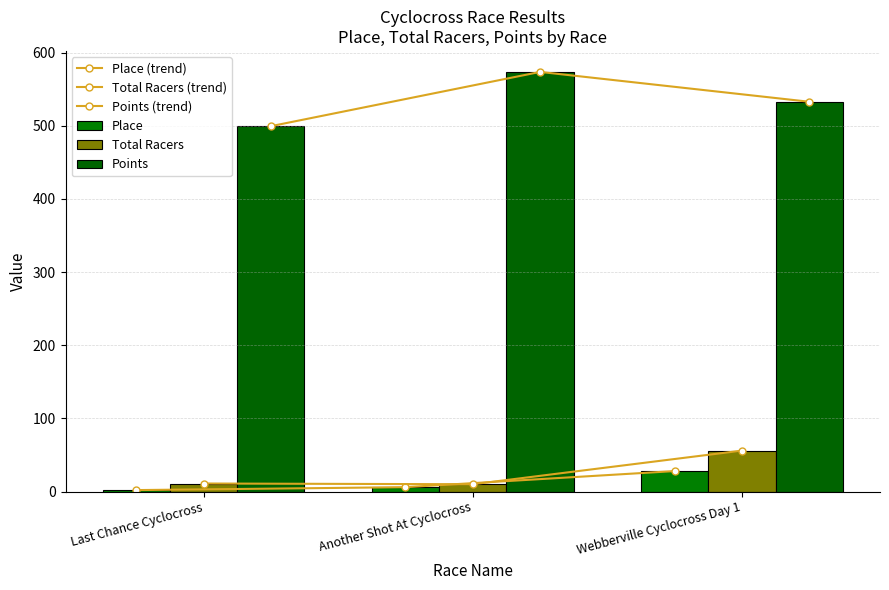

What is the maximum value shown in the chart?

573.7